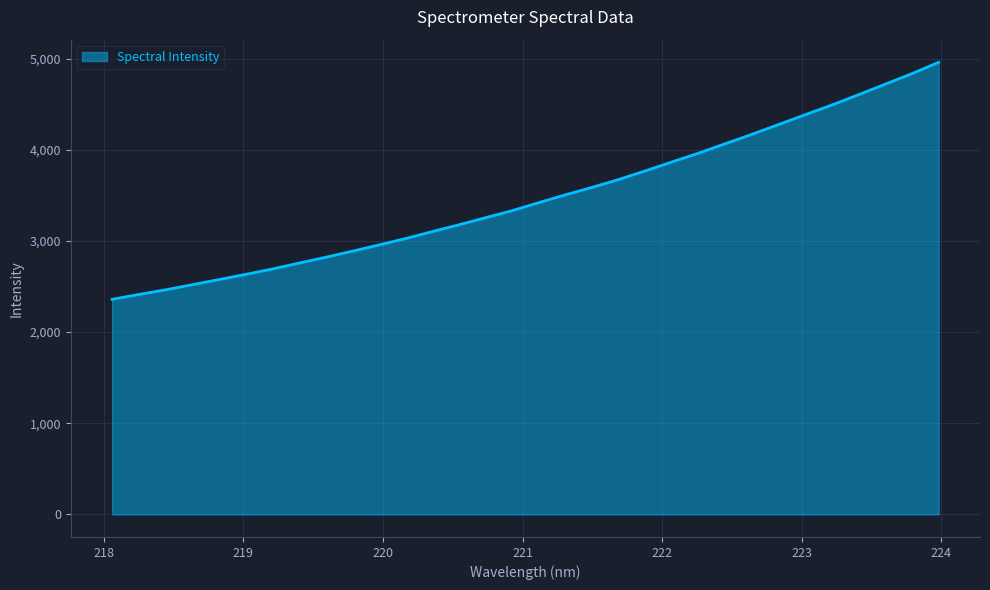

What is the minimum value shown in the chart?

2359.8